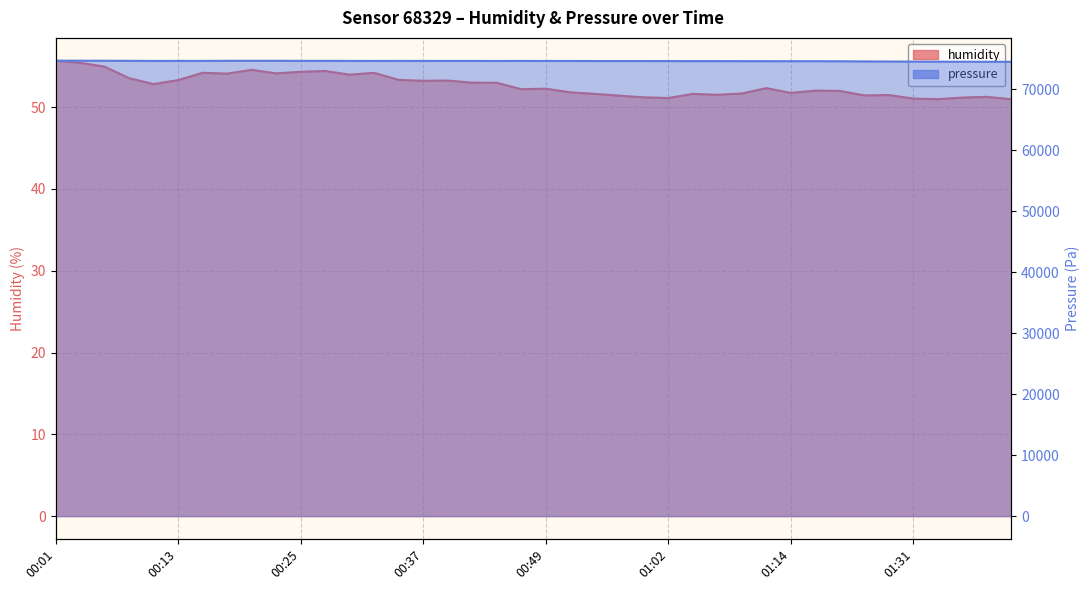

What is the difference between the pressure values at 00:44 and 01:26?

74.4